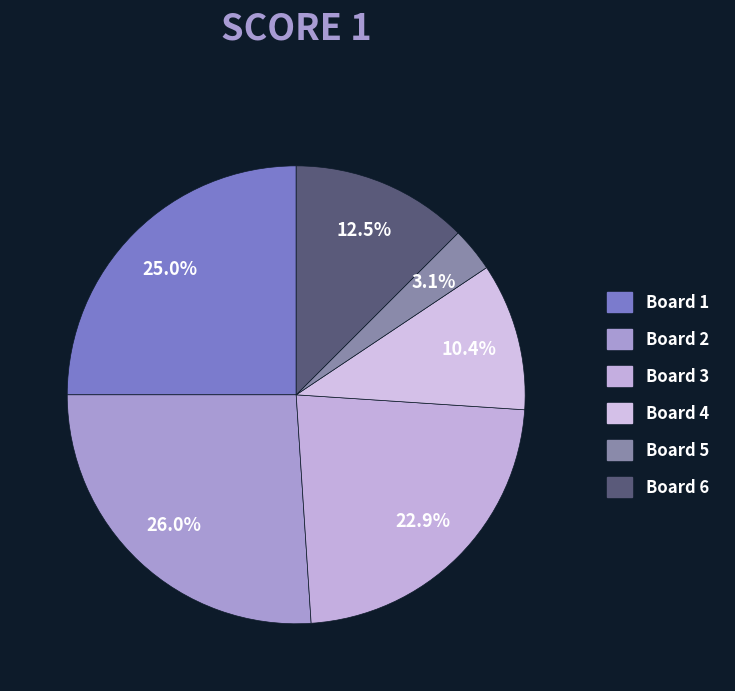

Is there a majority slice in this chart?

No